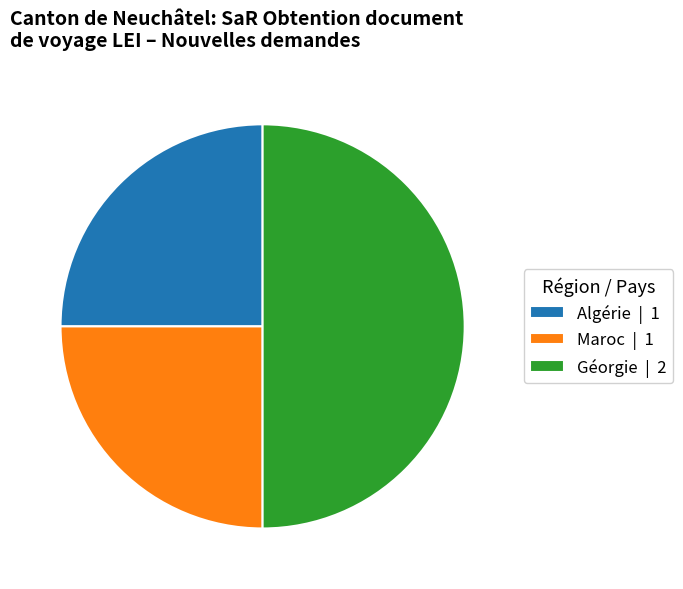

Does Maroc | 1 represent more than half of the total?

No